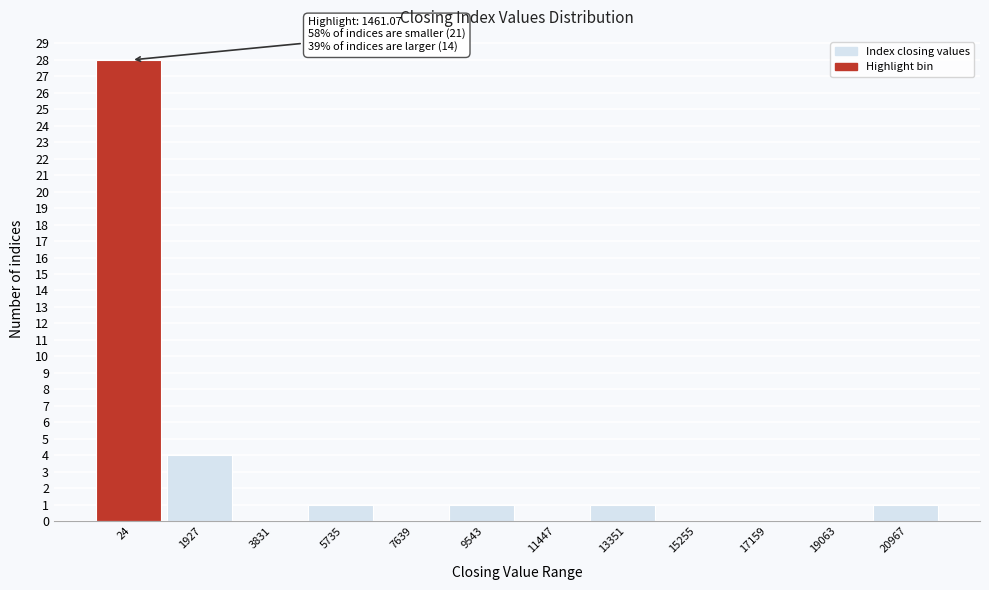

Reading left to right, what are all the values shown in this chart?

24=28	1927=4	3831=0	5735=1	7639=0	9543=1	11447=0	13351=1	15255=0	17159=0	19063=0	20967=1